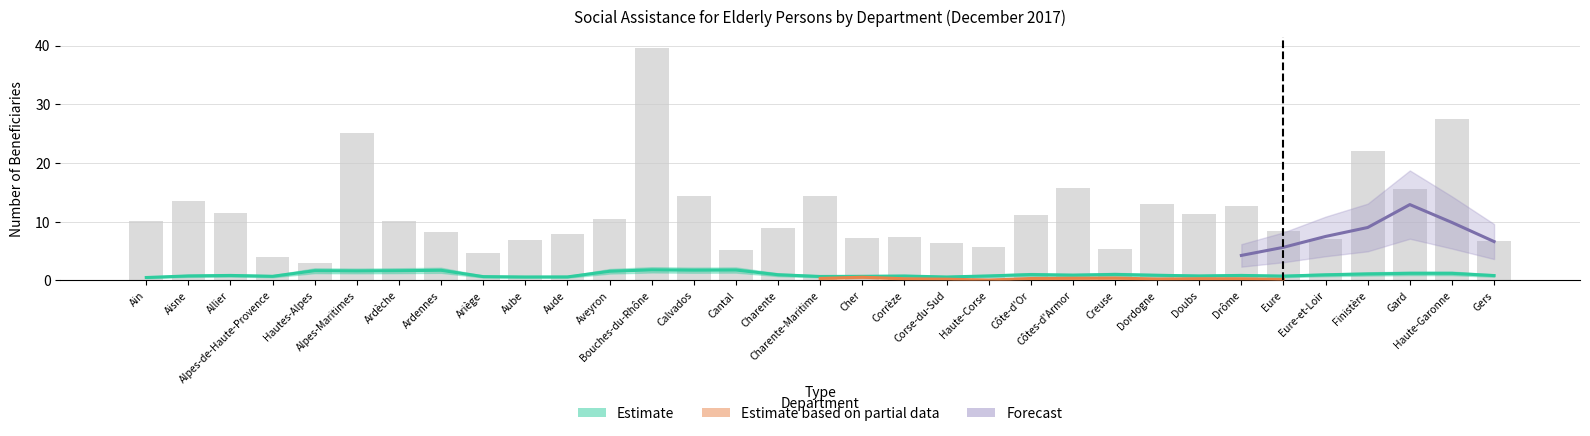

The chart shows a value of 4.8 at Aveyron. True or false?

False